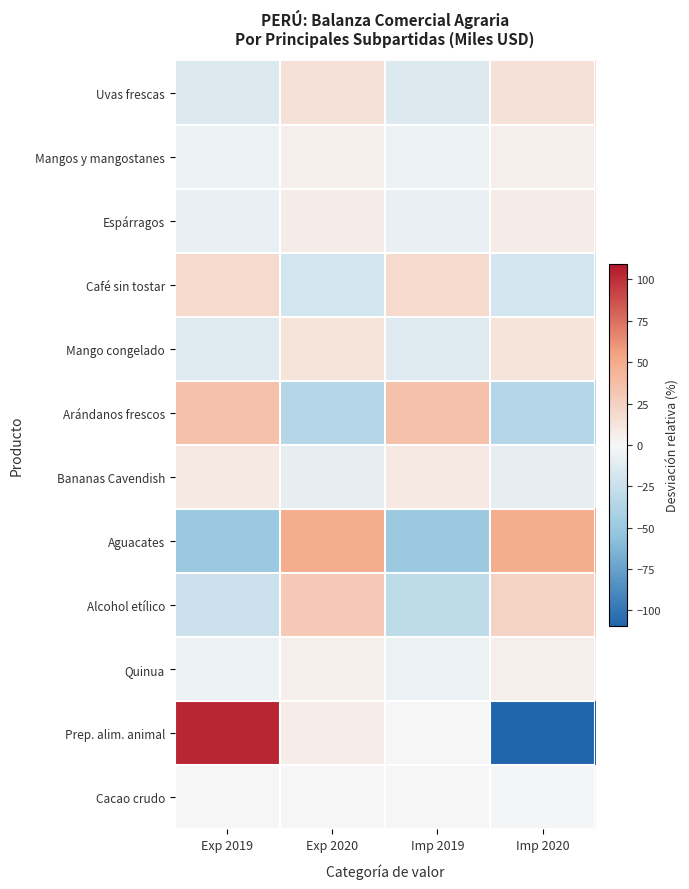

What is the minimum value shown in the chart?

-109.2